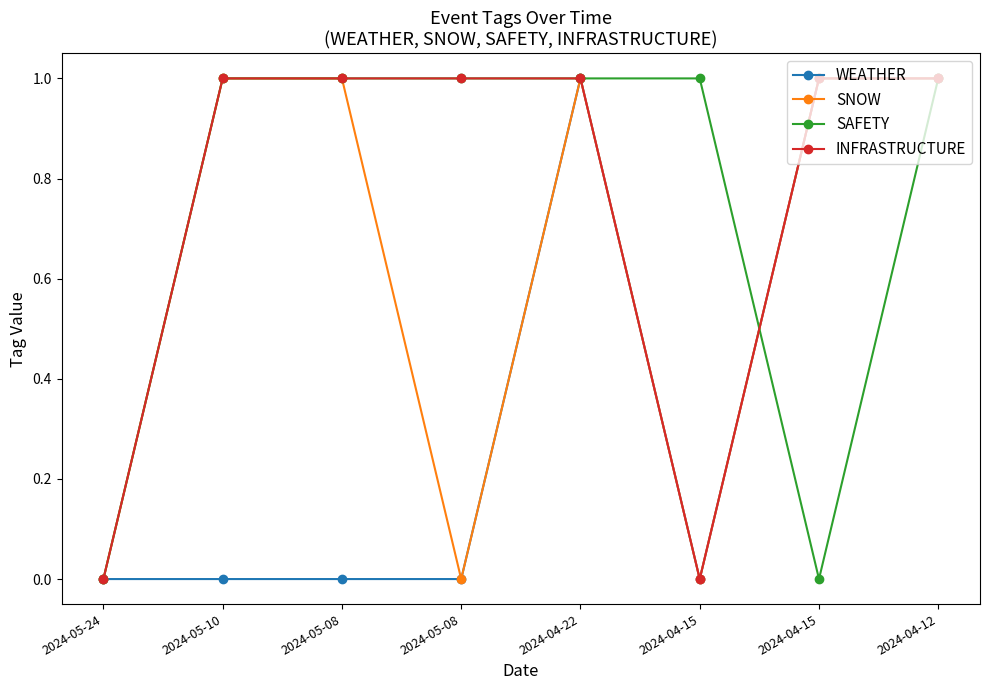

Count the number of data series in this chart.

4